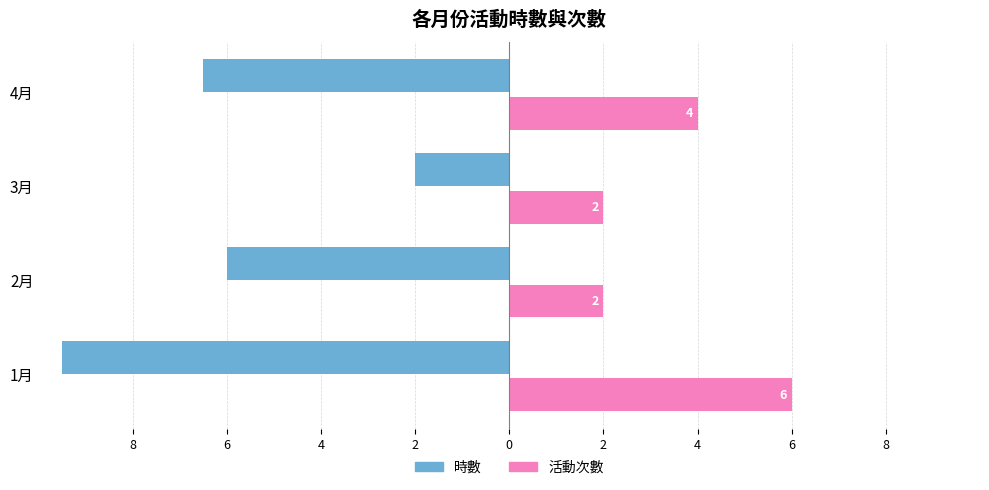

What are all the series names shown in the legend?

時數, 活動次數